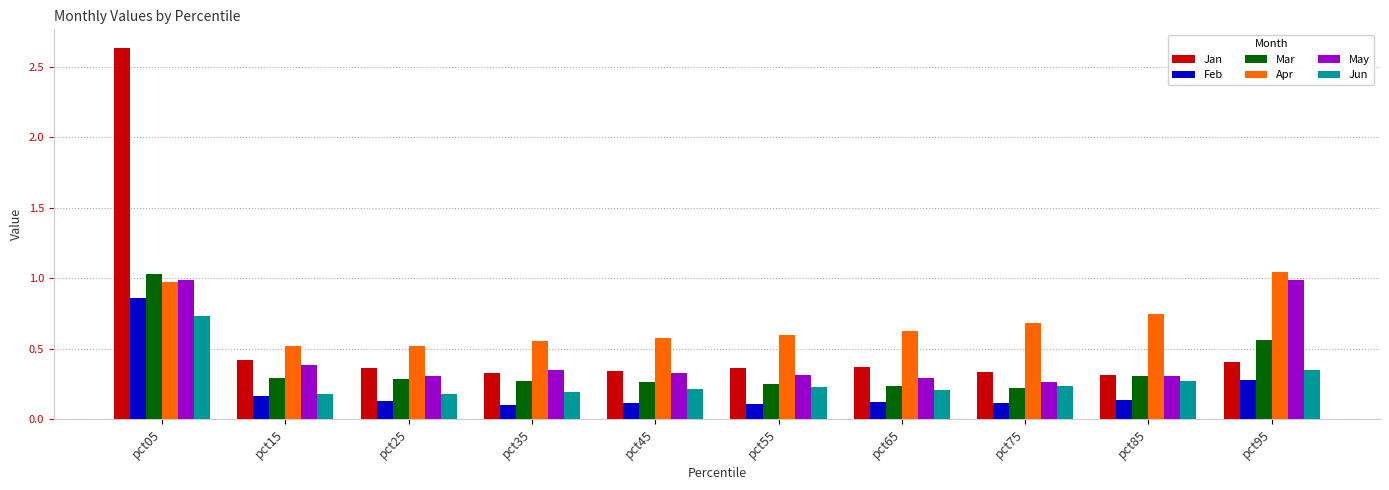

What is the difference between the maximum and minimum values in the Apr series?

0.5